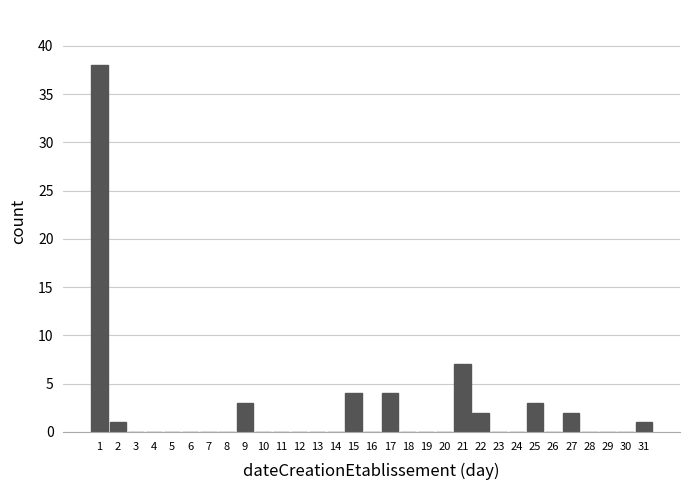

What is the maximum value shown in the chart?

38